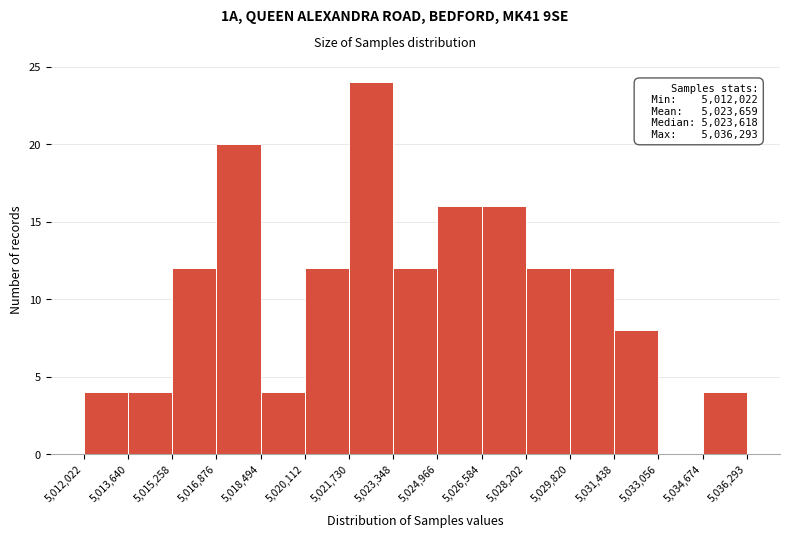

Which range on the x-axis has the tallest bar?

5,021,730 to 5,023,348